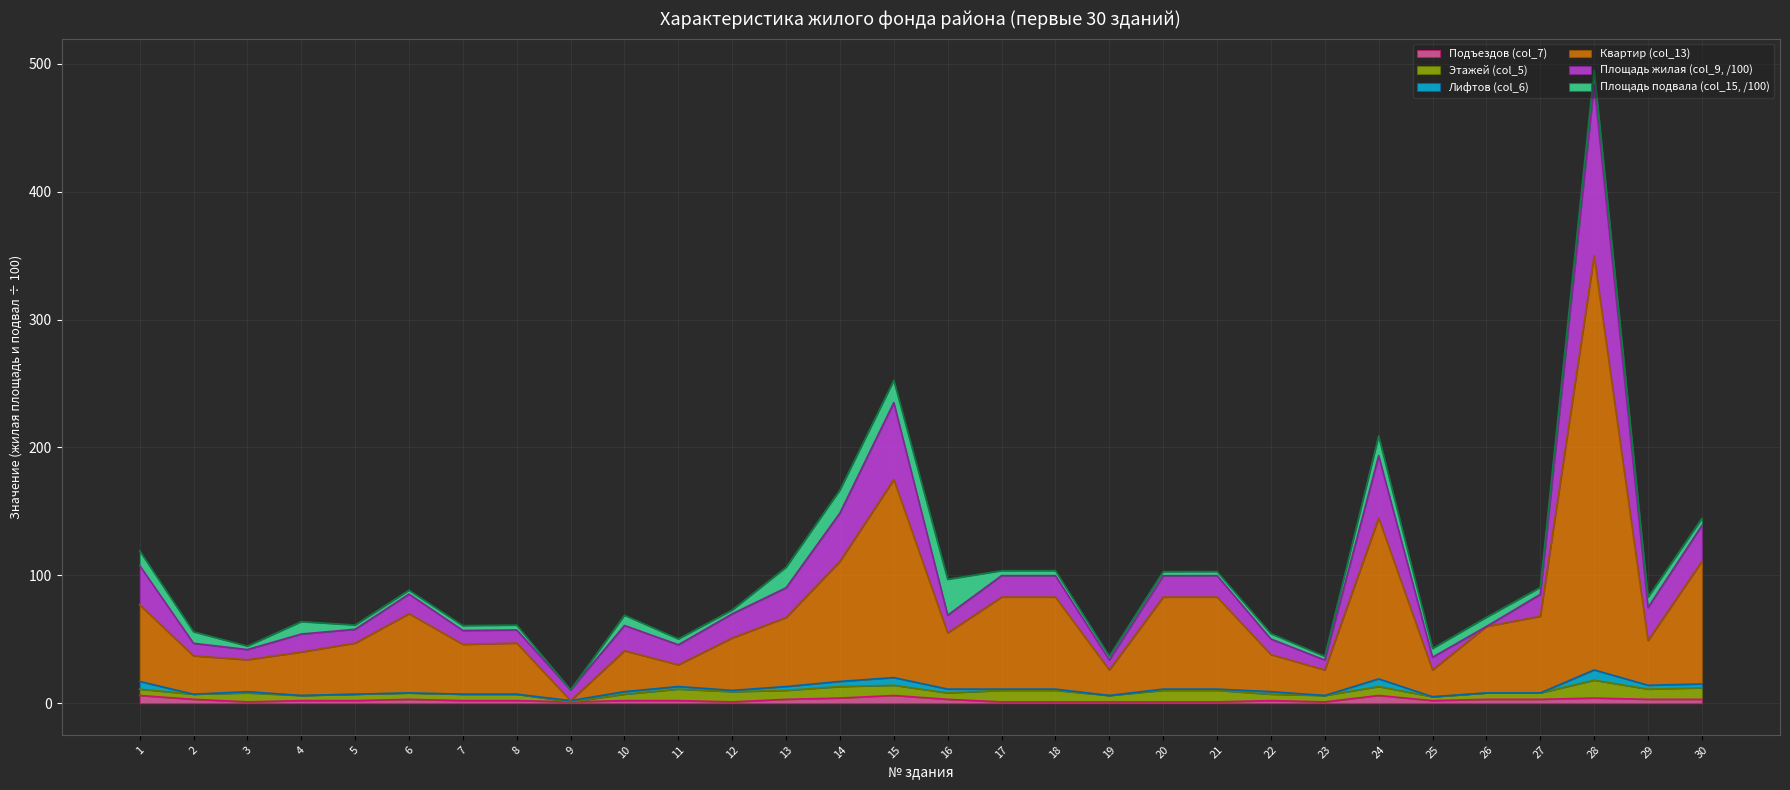

Is the value of Площадь подвала (col_15, /100) at 8 greater than the value of Квартир (col_13) at 2?

No